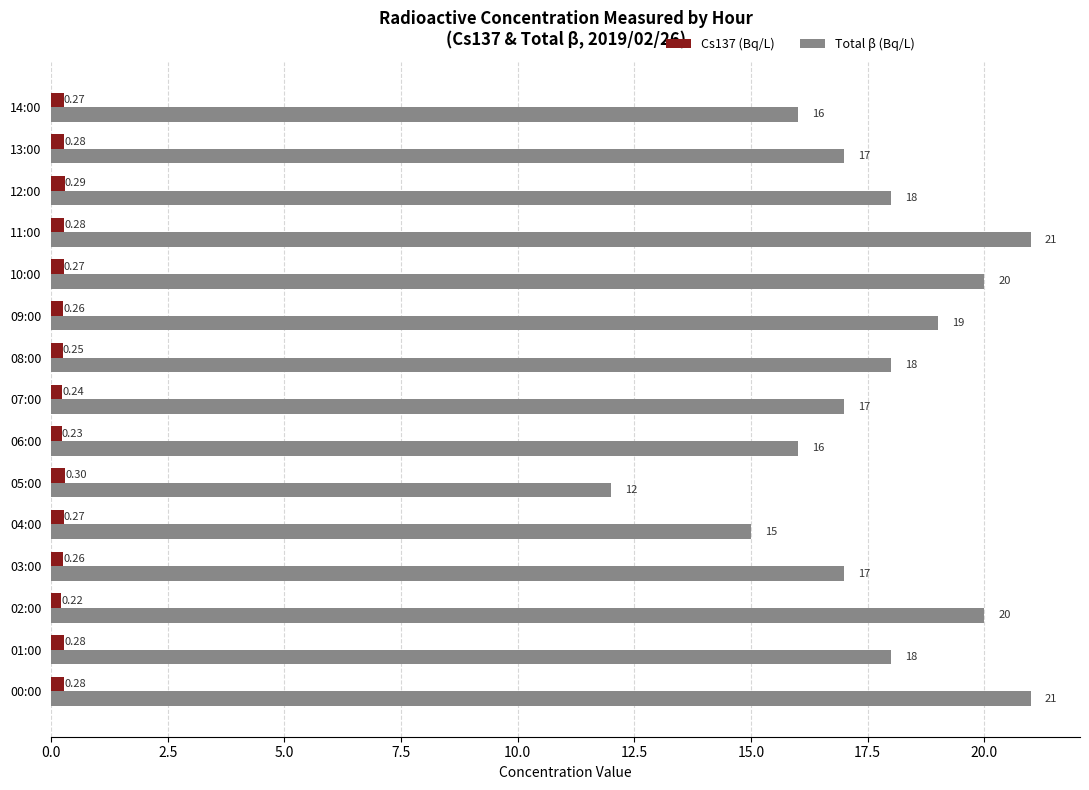

At 06:00, list the series in order from largest to smallest.

Total β (Bq/L), Cs137 (Bq/L)